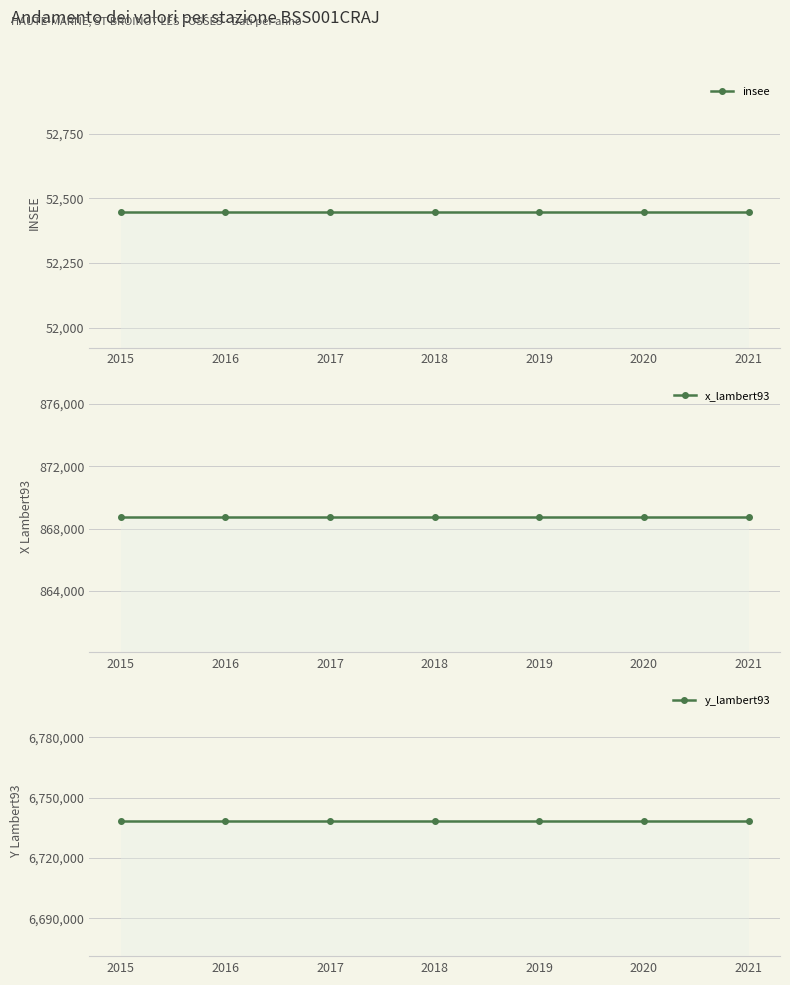

What are all the series names shown in the legend?

insee, x_lambert93, y_lambert93